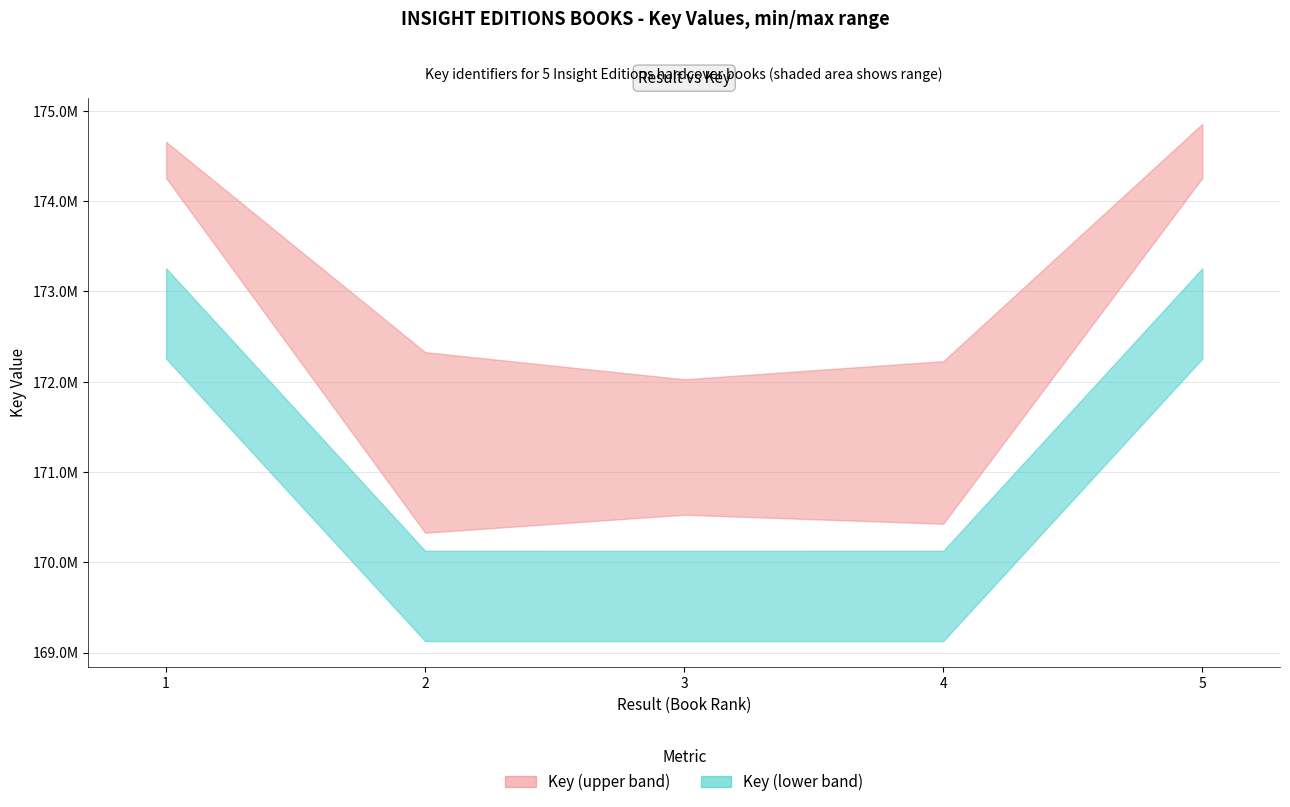

How many series are shown in this chart?

2